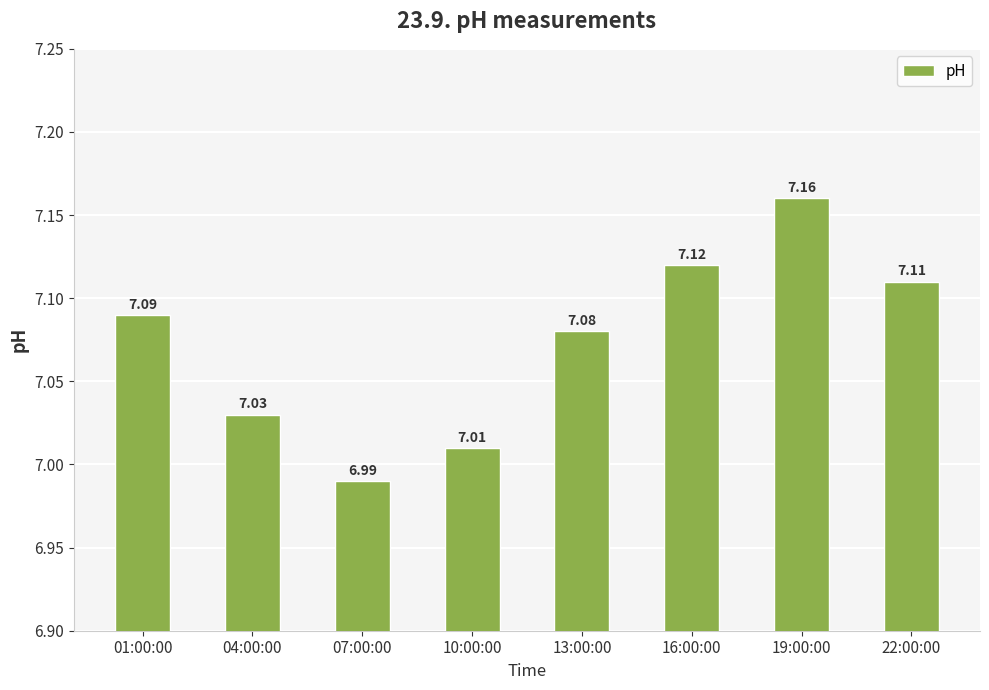

At which category does the chart reach its minimum across all series?

07:00:00